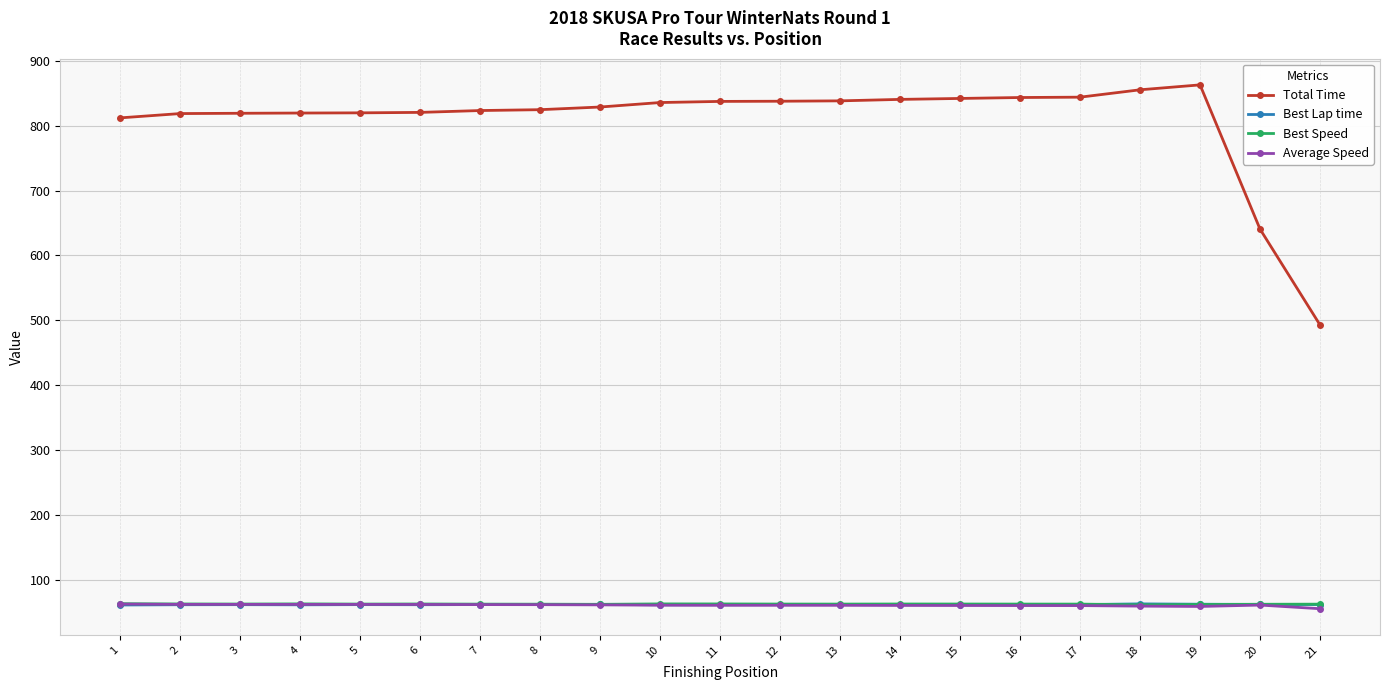

What is the sum of the Total Time values at 19 and 8?

1687.0